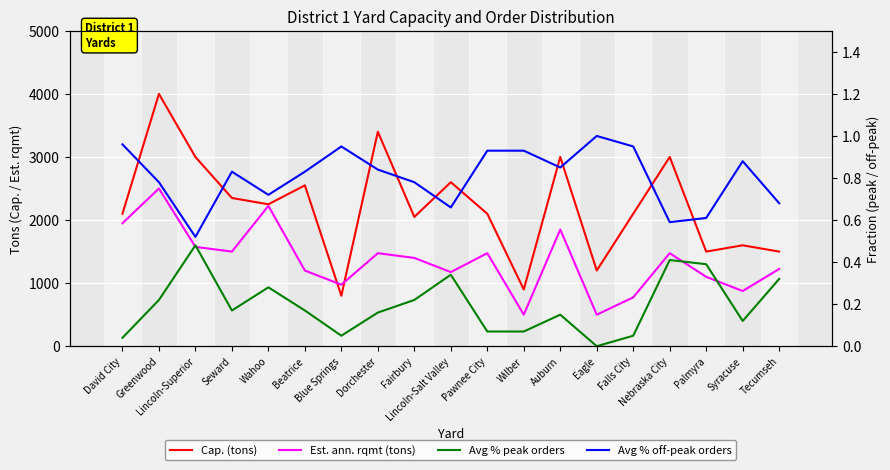

True or false: Avg % peak orders and Cap. (tons) cross at least once.

False